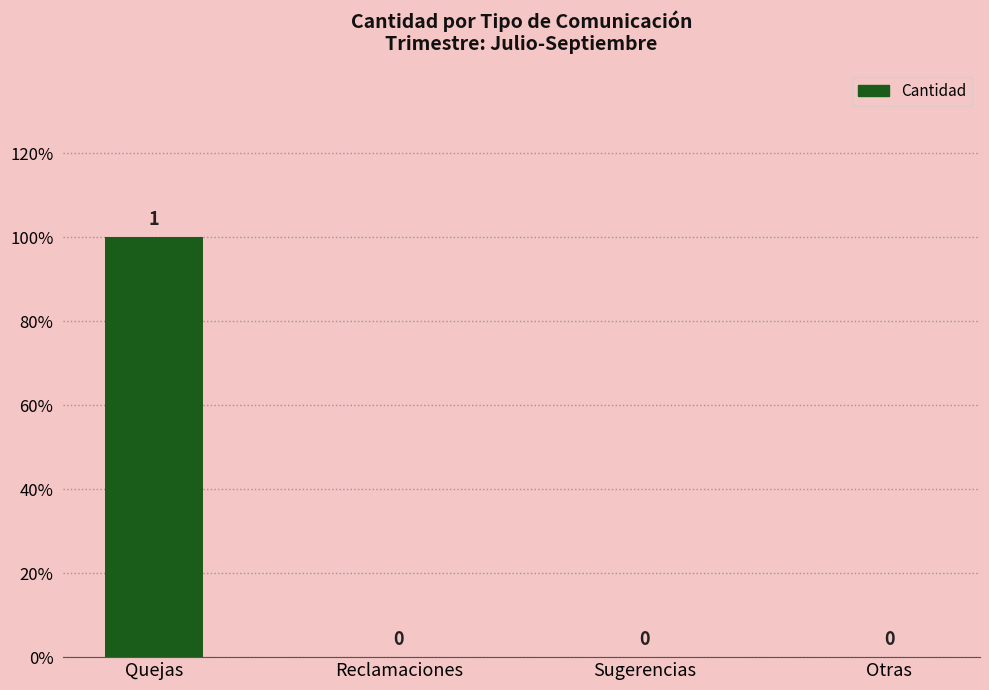

The chart shows a value of -1 at Reclamaciones. True or false?

False